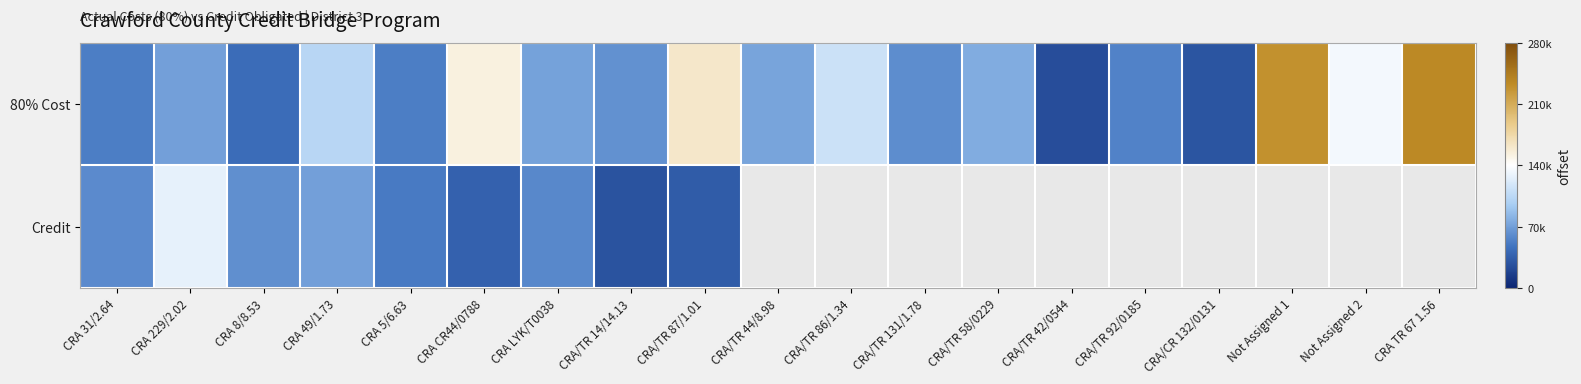

What is the maximum value for Credit?

127645.0